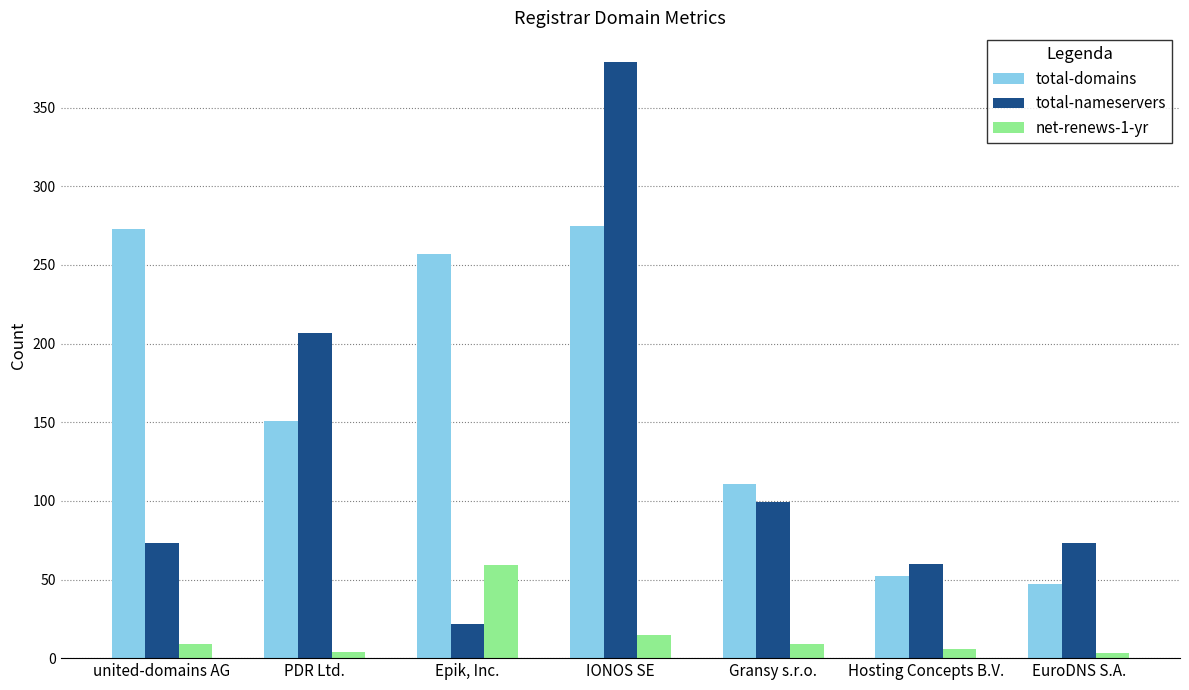

How many values in the total-domains series are below 151?

3